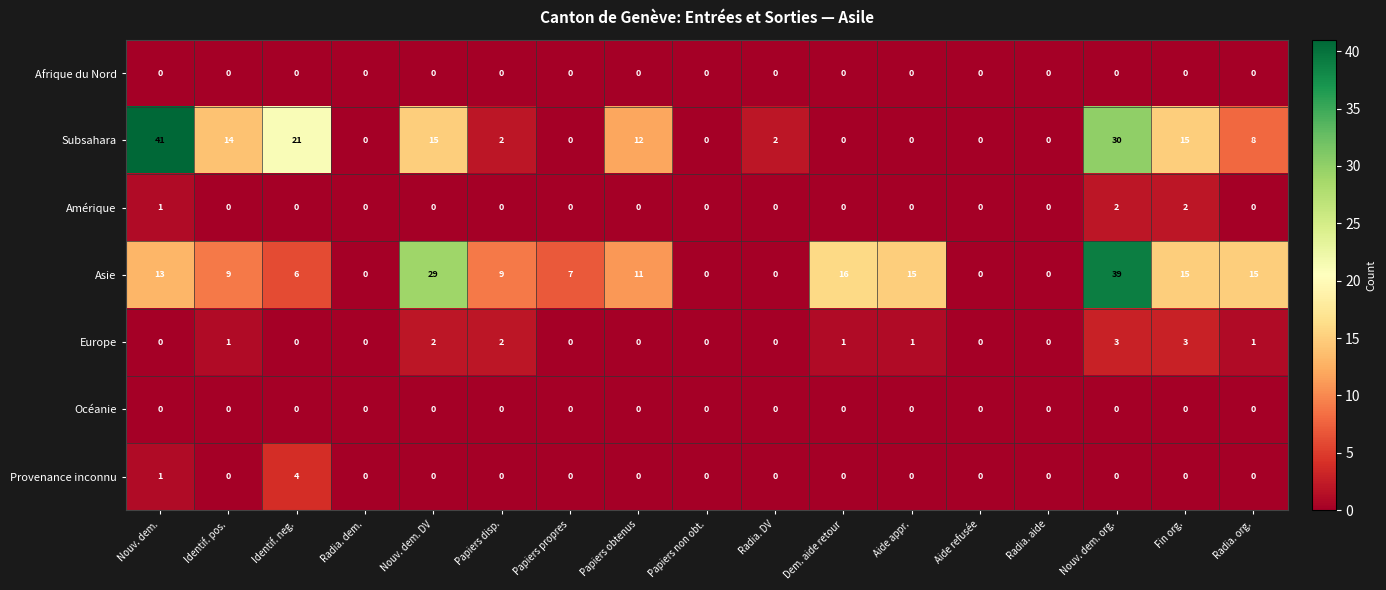

What is the difference between the highest and lowest values at Nouv. dem.?

41